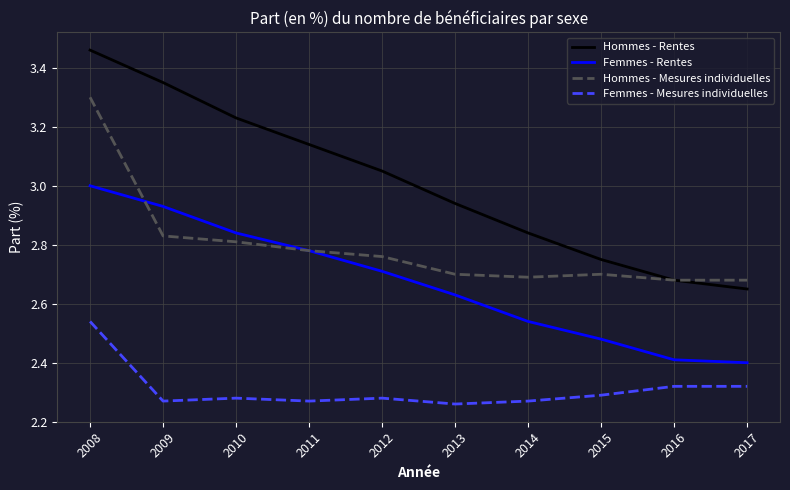

Which series has the widest spread of values?

Hommes - Rentes